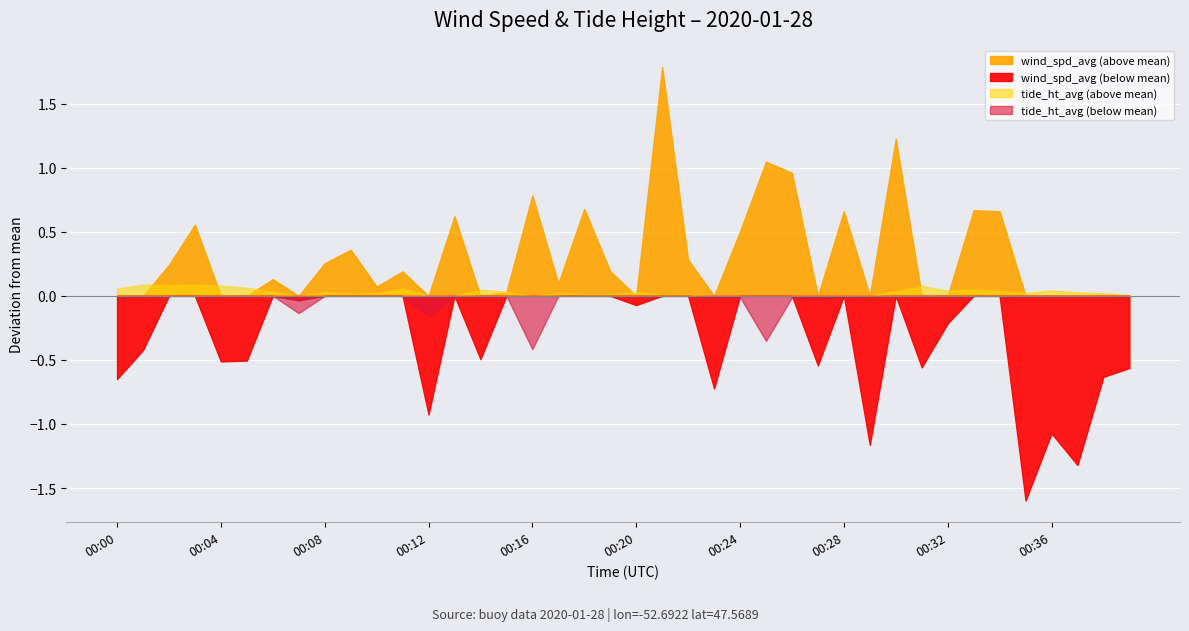

Reading right to left, list all the values displayed in this chart.

wind_spd_avg: 00:39=4.1	00:38=4.0	00:37=3.3	00:36=3.6	00:35=3.0	00:34=5.3	00:33=5.3	00:32=4.4	00:31=4.1	00:30=5.9	00:29=3.5	00:28=5.3	00:27=4.1	00:26=5.6	00:25=5.7	00:24=5.2	00:23=3.9	00:22=4.9	00:21=6.4	00:20=4.6	00:19=4.8	00:18=5.3	00:17=4.7	00:16=5.4	00:15=4.7	00:14=4.2	00:13=5.3	00:12=3.7	00:11=4.8	00:10=4.7	00:09=5.0	00:08=4.9	00:07=4.6	00:06=4.8	00:05=4.1	00:04=4.1	00:03=5.2	00:02=4.9	00:01=4.2	00:00=4.0
tide_ht_avg: 00:39=2.1	00:38=2.1	00:37=2.1	00:36=2.1	00:35=2.1	00:34=2.1	00:33=2.1	00:32=2.1	00:31=2.1	00:30=2.1	00:29=2.1	00:28=2.1	00:27=2.0	00:26=2.1	00:25=1.7	00:24=2.1	00:23=2.1	00:22=2.1	00:21=2.1	00:20=2.1	00:19=2.1	00:18=2.1	00:17=2.1	00:16=1.6	00:15=2.1	00:14=2.1	00:13=2.1	00:12=1.9	00:11=2.1	00:10=2.1	00:09=2.1	00:08=2.1	00:07=1.9	00:06=2.1	00:05=2.1	00:04=2.1	00:03=2.2	00:02=2.1	00:01=2.2	00:00=2.1